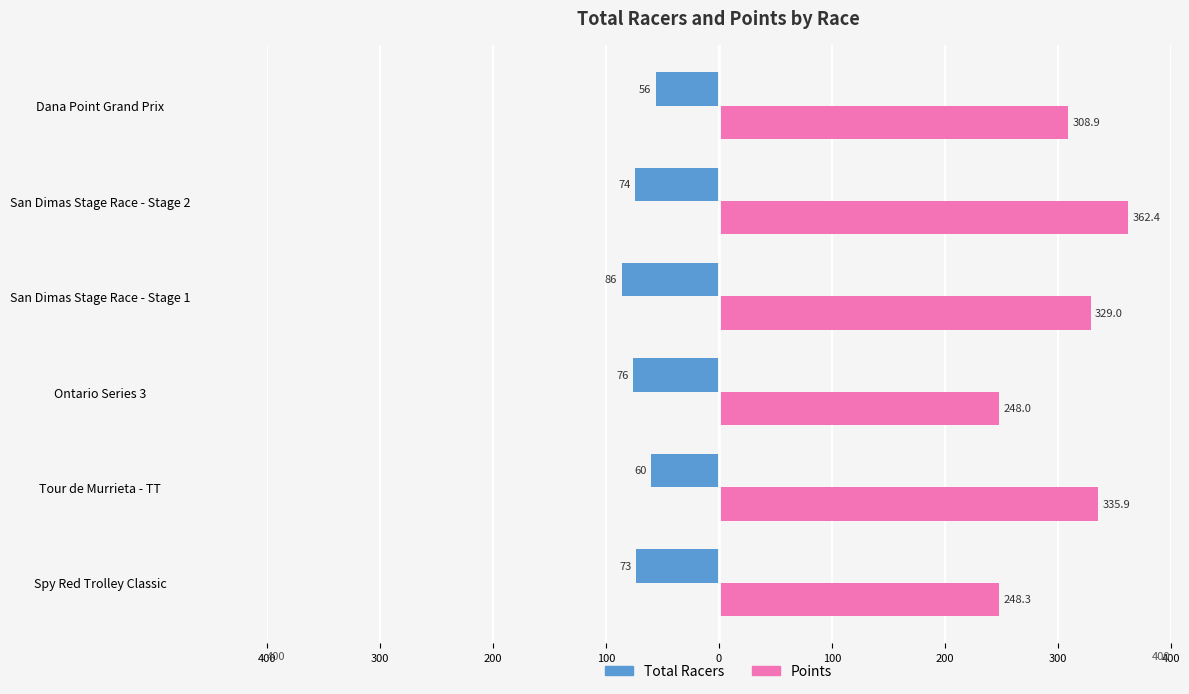

What are all the series names shown in the legend?

Total Racers, Points